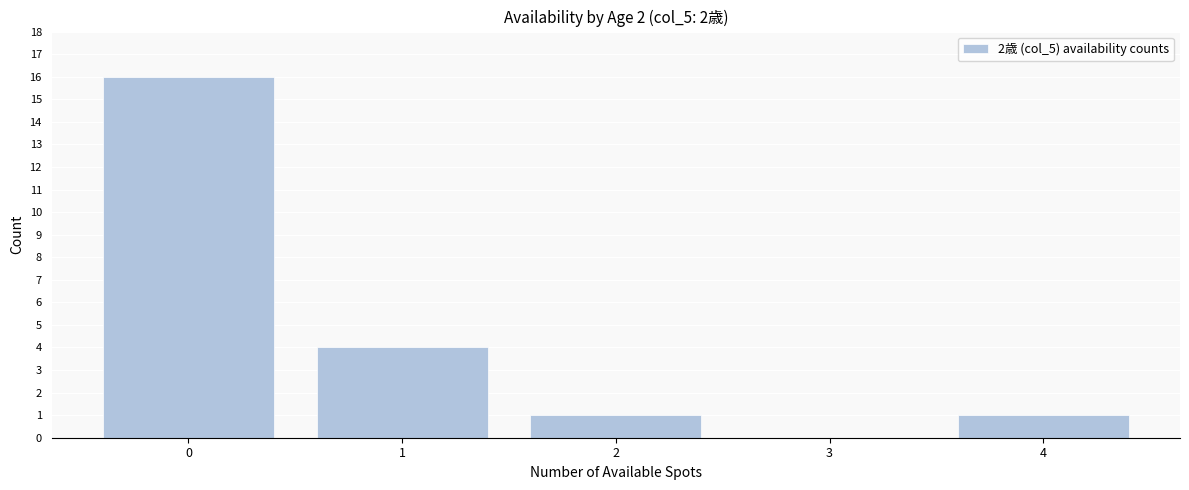

Reading left to right, transcribe all the data shown in this chart.

0=16	1=4	2=1	3=0	4=1